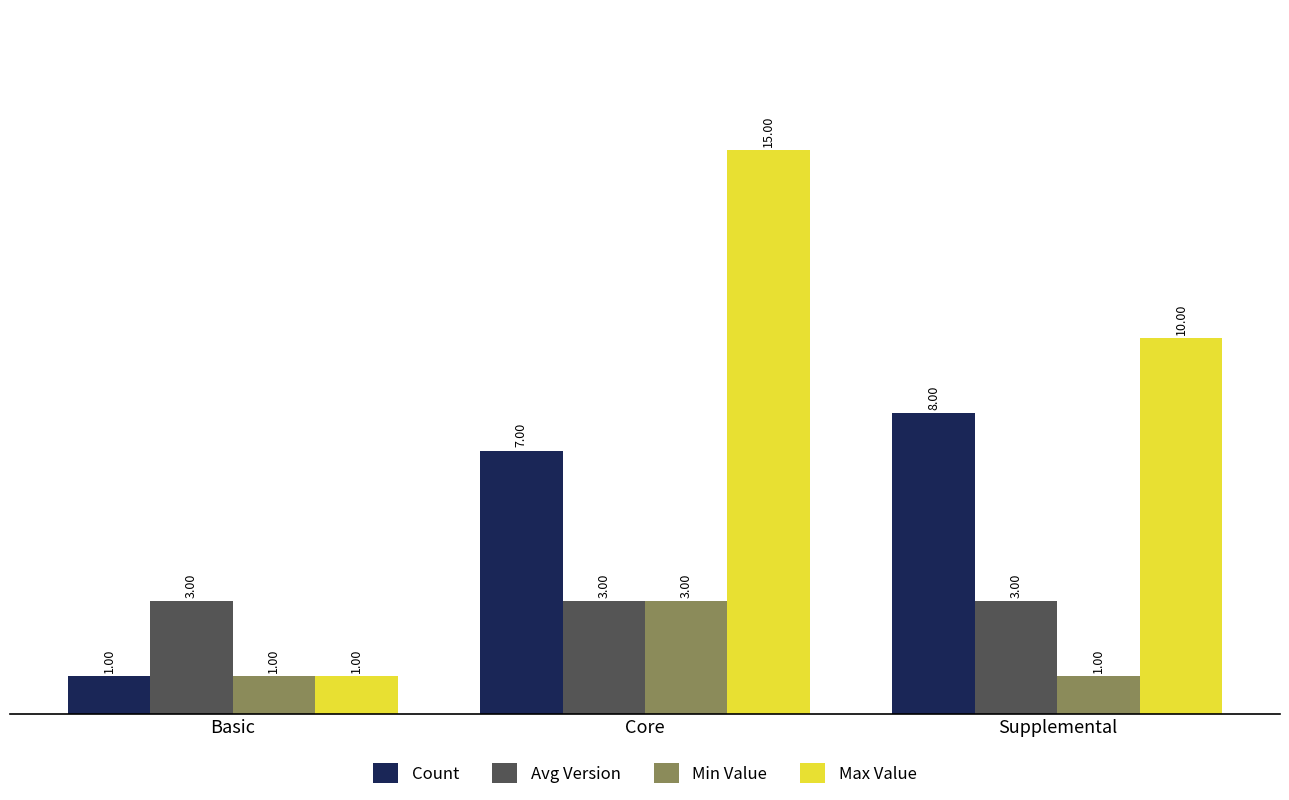

What is the average value of the Max Value series?

9